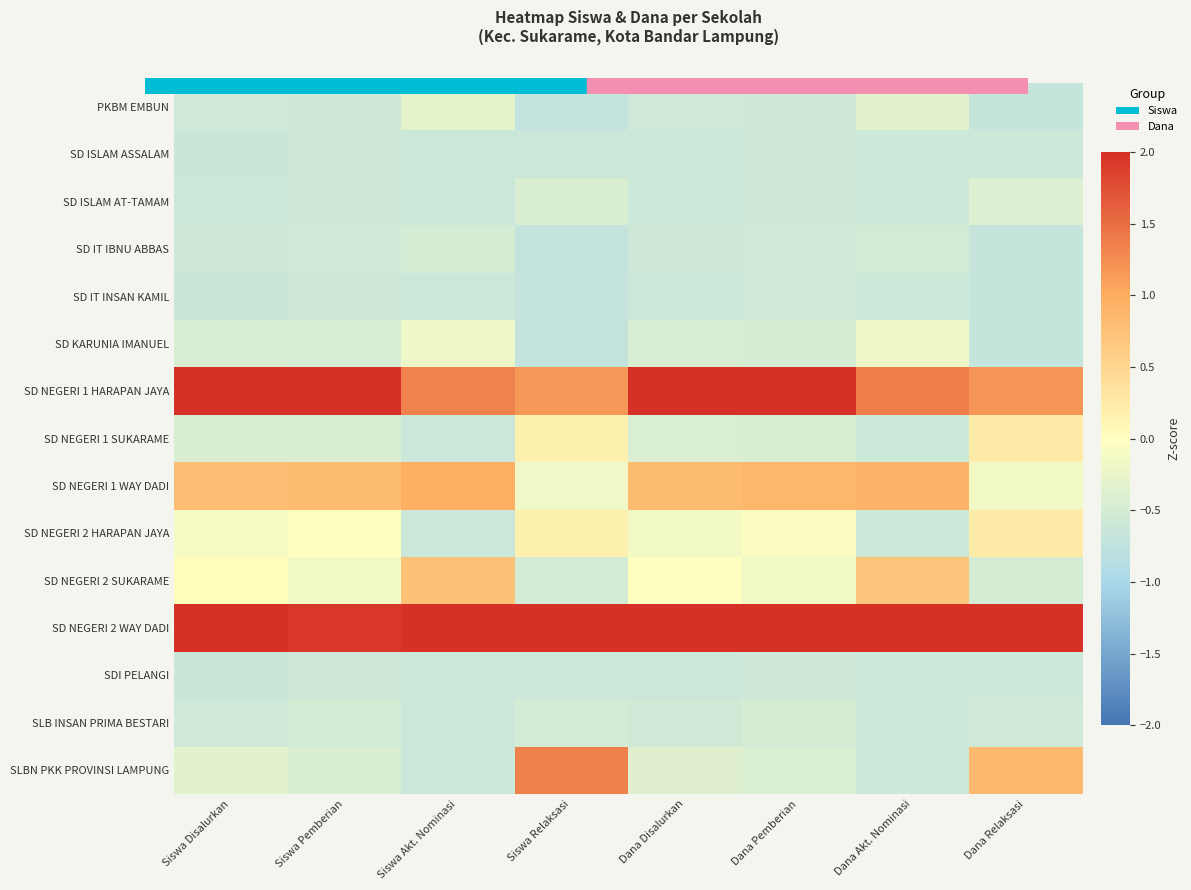

Reading left to right, what are all the values shown in this chart?

PKBM EMBUN: Siswa Disalurkan=-0.6	Siswa Pemberian=-0.6	Siswa Akt. Nominasi=-0.3	Siswa Relaksasi=-0.7	Dana Disalurkan=-0.6	Dana Pemberian=-0.6	Dana Akt. Nominasi=-0.3	Dana Relaksasi=-0.7
SD ISLAM ASSALAM: Siswa Disalurkan=-0.6	Siswa Pemberian=-0.6	Siswa Akt. Nominasi=-0.6	Siswa Relaksasi=-0.6	Dana Disalurkan=-0.6	Dana Pemberian=-0.6	Dana Akt. Nominasi=-0.6	Dana Relaksasi=-0.6
SD ISLAM AT-TAMAM: Siswa Disalurkan=-0.6	Siswa Pemberian=-0.6	Siswa Akt. Nominasi=-0.6	Siswa Relaksasi=-0.4	Dana Disalurkan=-0.6	Dana Pemberian=-0.6	Dana Akt. Nominasi=-0.6	Dana Relaksasi=-0.4
SD IT IBNU ABBAS: Siswa Disalurkan=-0.6	Siswa Pemberian=-0.6	Siswa Akt. Nominasi=-0.5	Siswa Relaksasi=-0.7	Dana Disalurkan=-0.6	Dana Pemberian=-0.6	Dana Akt. Nominasi=-0.5	Dana Relaksasi=-0.7
SD IT INSAN KAMIL: Siswa Disalurkan=-0.6	Siswa Pemberian=-0.6	Siswa Akt. Nominasi=-0.6	Siswa Relaksasi=-0.7	Dana Disalurkan=-0.6	Dana Pemberian=-0.6	Dana Akt. Nominasi=-0.6	Dana Relaksasi=-0.7
SD KARUNIA IMANUEL: Siswa Disalurkan=-0.5	Siswa Pemberian=-0.5	Siswa Akt. Nominasi=-0.2	Siswa Relaksasi=-0.7	Dana Disalurkan=-0.5	Dana Pemberian=-0.5	Dana Akt. Nominasi=-0.2	Dana Relaksasi=-0.7
SD NEGERI 1 HARAPAN JAYA: Siswa Disalurkan=2.4	Siswa Pemberian=2.8	Siswa Akt. Nominasi=1.3	Siswa Relaksasi=1.2	Dana Disalurkan=2.4	Dana Pemberian=2.7	Dana Akt. Nominasi=1.4	Dana Relaksasi=1.2
SD NEGERI 1 SUKARAME: Siswa Disalurkan=-0.4	Siswa Pemberian=-0.5	Siswa Akt. Nominasi=-0.6	Siswa Relaksasi=0.2	Dana Disalurkan=-0.4	Dana Pemberian=-0.4	Dana Akt. Nominasi=-0.6	Dana Relaksasi=0.2
SD NEGERI 1 WAY DADI: Siswa Disalurkan=0.8	Siswa Pemberian=0.8	Siswa Akt. Nominasi=1.0	Siswa Relaksasi=-0.2	Dana Disalurkan=0.8	Dana Pemberian=0.9	Dana Akt. Nominasi=0.9	Dana Relaksasi=-0.1
SD NEGERI 2 HARAPAN JAYA: Siswa Disalurkan=-0.1	Siswa Pemberian=-0.0	Siswa Akt. Nominasi=-0.6	Siswa Relaksasi=0.2	Dana Disalurkan=-0.1	Dana Pemberian=-0.0	Dana Akt. Nominasi=-0.6	Dana Relaksasi=0.2
SD NEGERI 2 SUKARAME: Siswa Disalurkan=0.0	Siswa Pemberian=-0.1	Siswa Akt. Nominasi=0.8	Siswa Relaksasi=-0.5	Dana Disalurkan=-0.0	Dana Pemberian=-0.2	Dana Akt. Nominasi=0.7	Dana Relaksasi=-0.5
SD NEGERI 2 WAY DADI: Siswa Disalurkan=2.3	Siswa Pemberian=1.9	Siswa Akt. Nominasi=2.9	Siswa Relaksasi=2.9	Dana Disalurkan=2.4	Dana Pemberian=2.0	Dana Akt. Nominasi=2.9	Dana Relaksasi=3.1
SDI PELANGI: Siswa Disalurkan=-0.6	Siswa Pemberian=-0.6	Siswa Akt. Nominasi=-0.6	Siswa Relaksasi=-0.6	Dana Disalurkan=-0.6	Dana Pemberian=-0.6	Dana Akt. Nominasi=-0.6	Dana Relaksasi=-0.6
SLB INSAN PRIMA BESTARI: Siswa Disalurkan=-0.6	Siswa Pemberian=-0.5	Siswa Akt. Nominasi=-0.6	Siswa Relaksasi=-0.5	Dana Disalurkan=-0.6	Dana Pemberian=-0.5	Dana Akt. Nominasi=-0.6	Dana Relaksasi=-0.6
SLBN PKK PROVINSI LAMPUNG: Siswa Disalurkan=-0.3	Siswa Pemberian=-0.4	Siswa Akt. Nominasi=-0.6	Siswa Relaksasi=1.3	Dana Disalurkan=-0.4	Dana Pemberian=-0.4	Dana Akt. Nominasi=-0.6	Dana Relaksasi=0.9